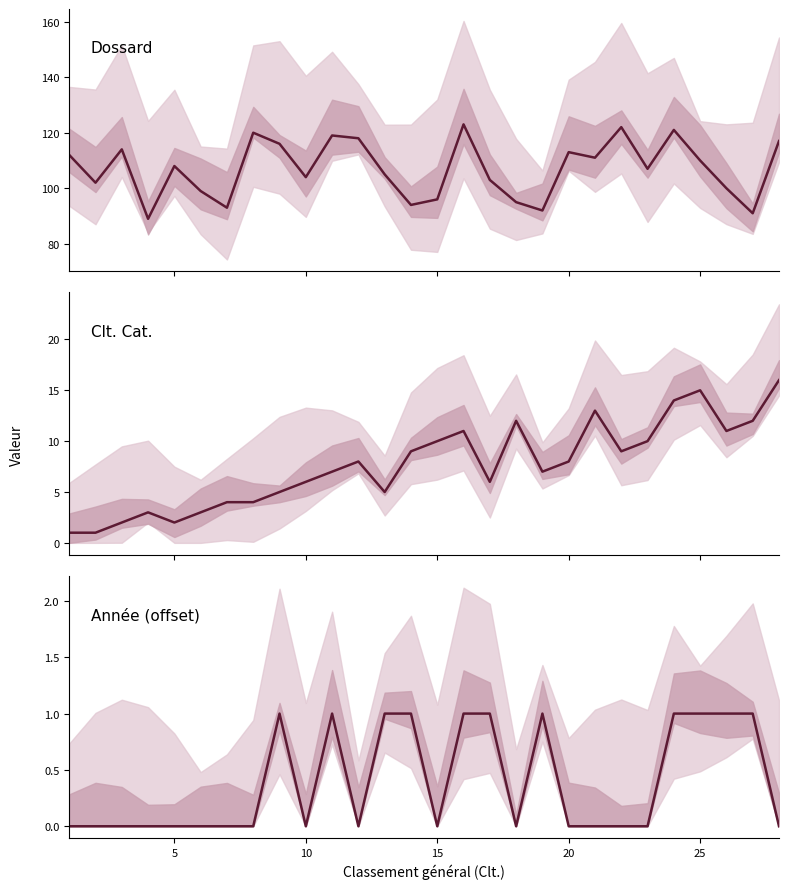

How many series are shown in this chart?

3